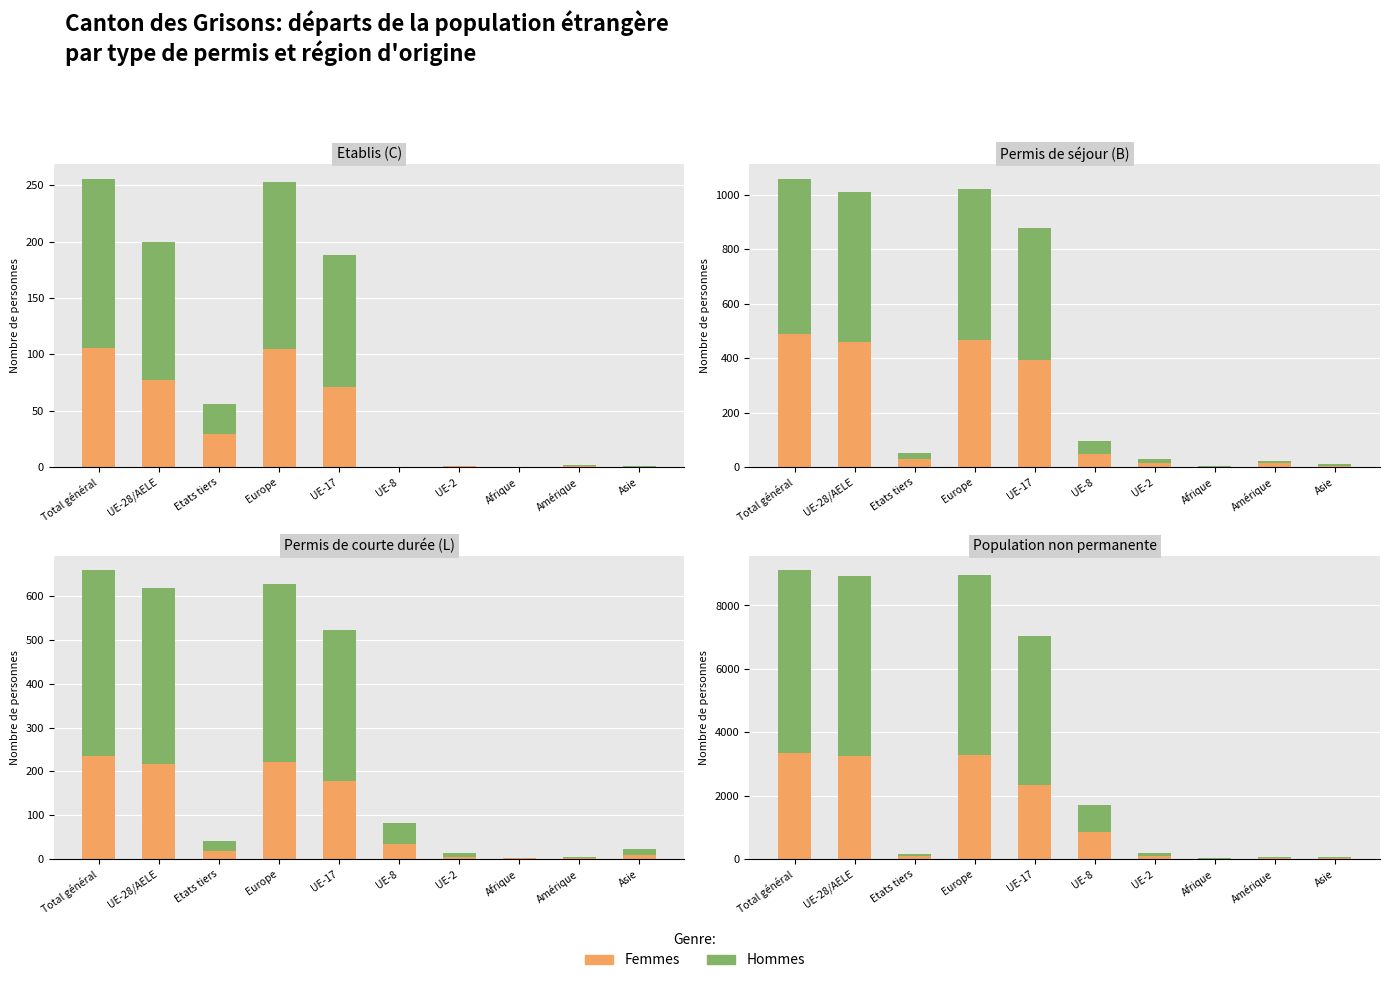

Which series changed the most between Total général and UE-8?

Hommes